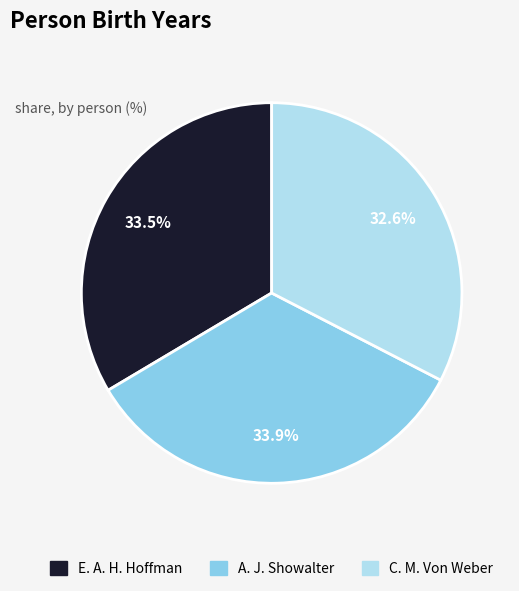

Is there any slice that represents more than half of the pie?

No